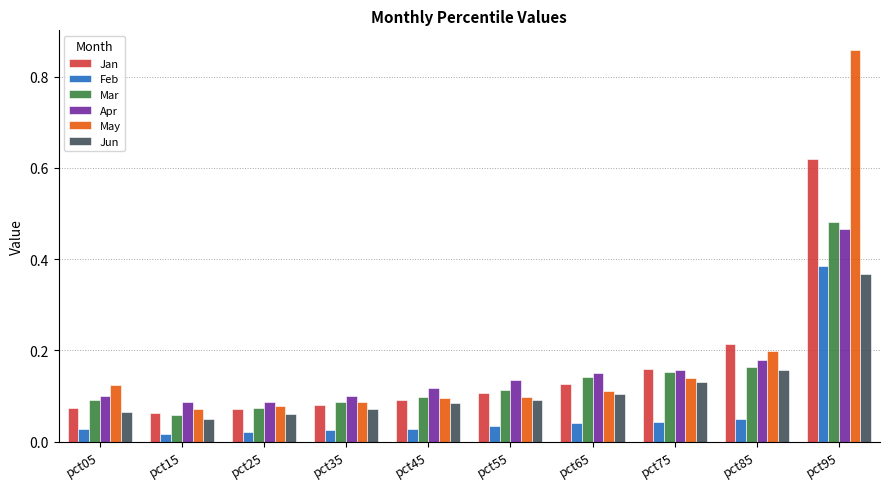

True or false: Apr has a value of 0.1 at pct15.

True